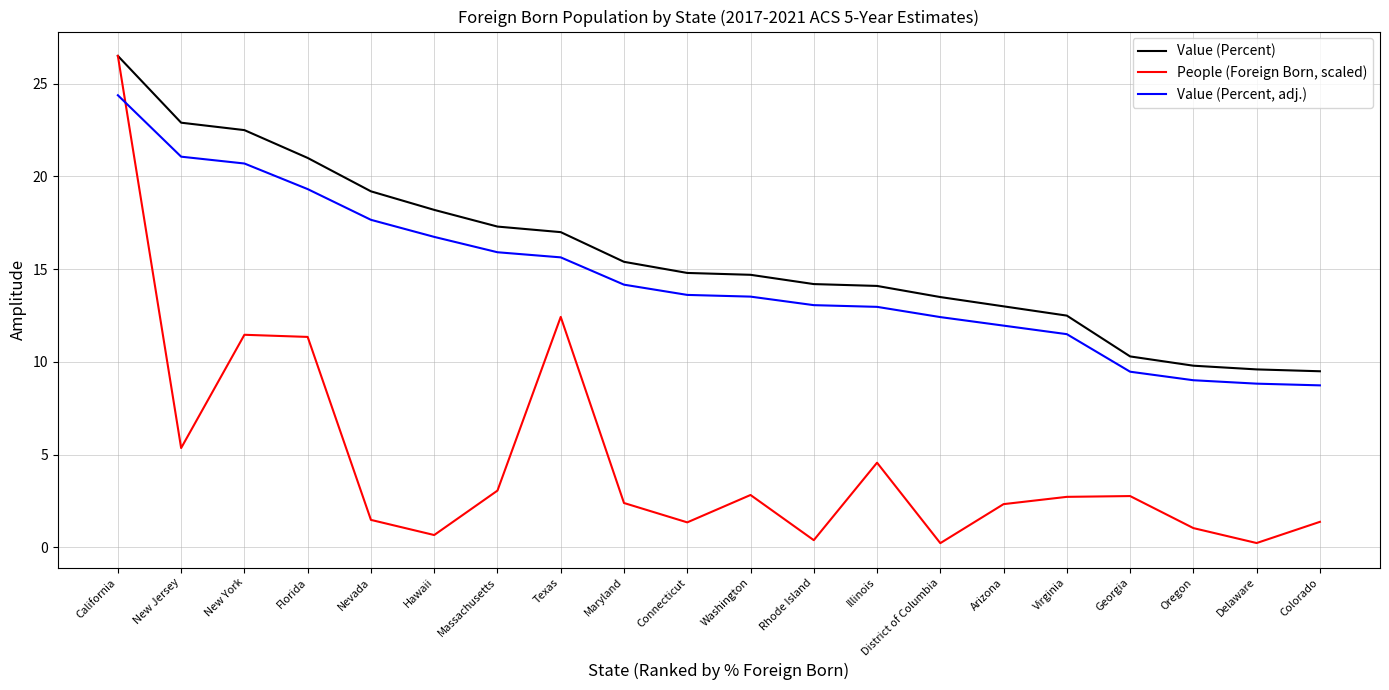

Is it true that Value (Percent) equals 15.4 at Maryland?

True